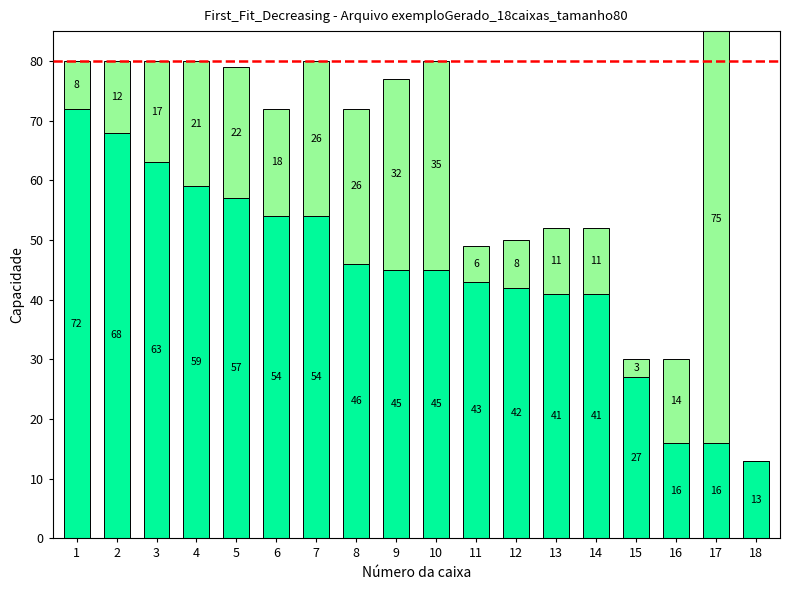

Reading left to right, extract all data points from this chart.

CPA880: 1=72	2=68	3=63	4=59	5=57	6=54	7=54	8=46	9=45	10=45	11=43	12=42	13=41	14=41	15=27	16=16	17=16	18=13
CPA882/CPA884: 1=8	2=12	3=17	4=21	5=22	6=18	7=26	8=26	9=32	10=35	11=6	12=8	13=11	14=11	15=3	16=14	17=75	18=0